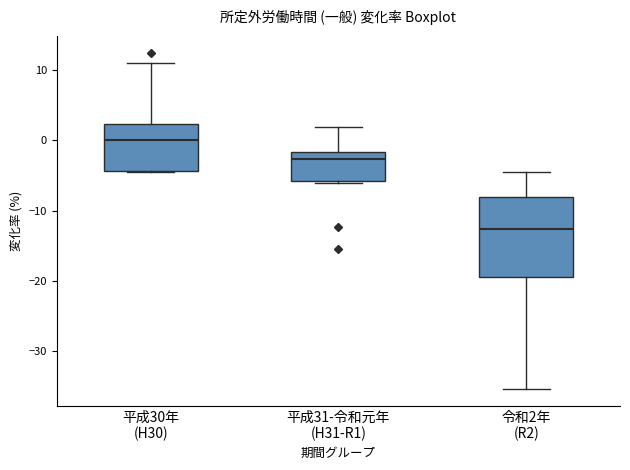

Reading left to right, transcribe this box plot: for each box, give where its median line is, the range the box spans, and where its two whiskers end, as read against the y-axis. The values are not printed on the chart, so give them approximately, as read against the axis.

平成30年 (H30): median 0, box -4 to 2, whiskers -4 to 11
平成31-令和元年 (H31-R1): median -3, box -6 to -2, whiskers -6 to 2
令和2年 (R2): median -13, box -19 to -8, whiskers -35 to -4